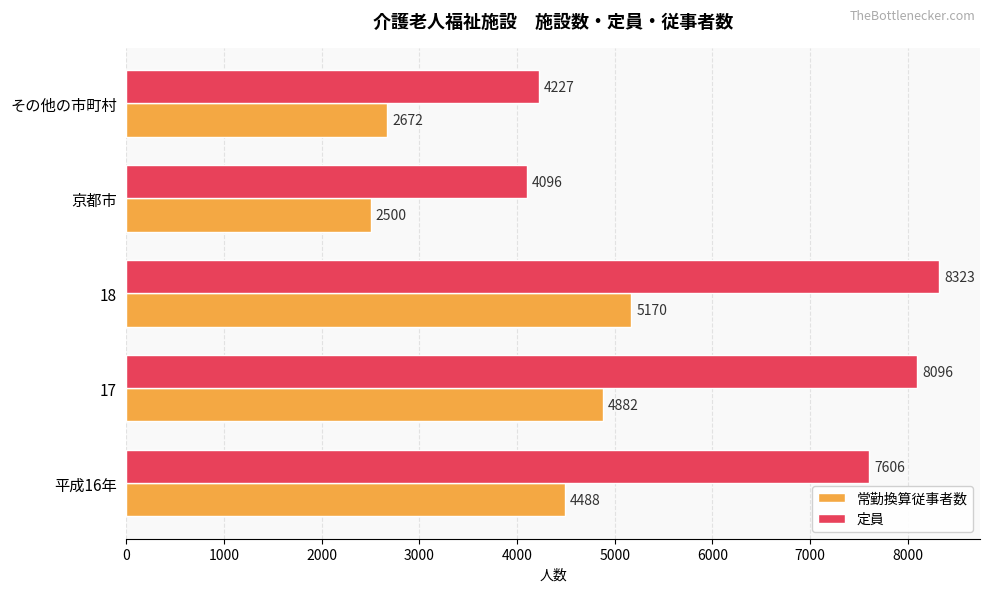

At how many categories does at least one series exceed 2915?

5